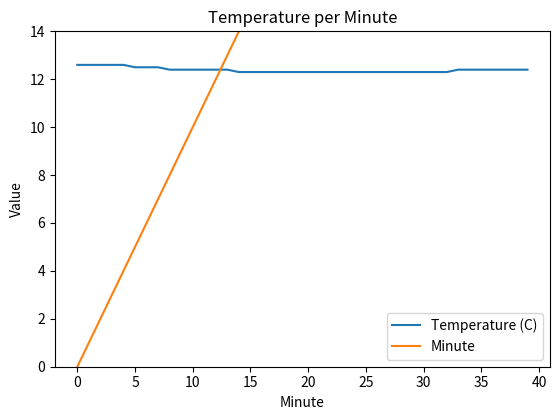

At which label does Temperature (C) reach its minimum?

14